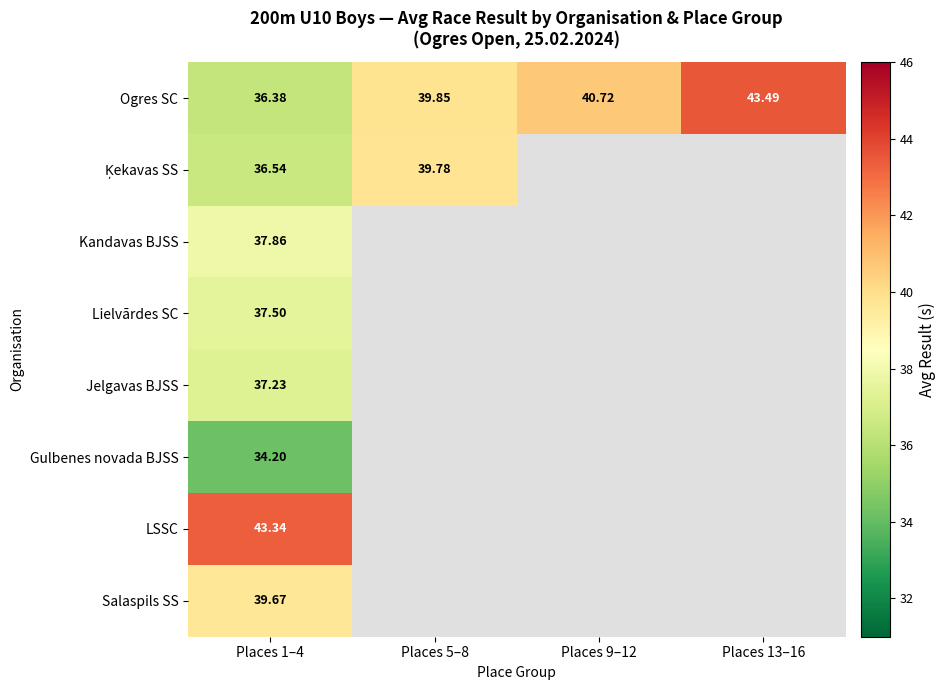

Between Places 9–12 and Places 13–16, which is larger?

Places 13–16